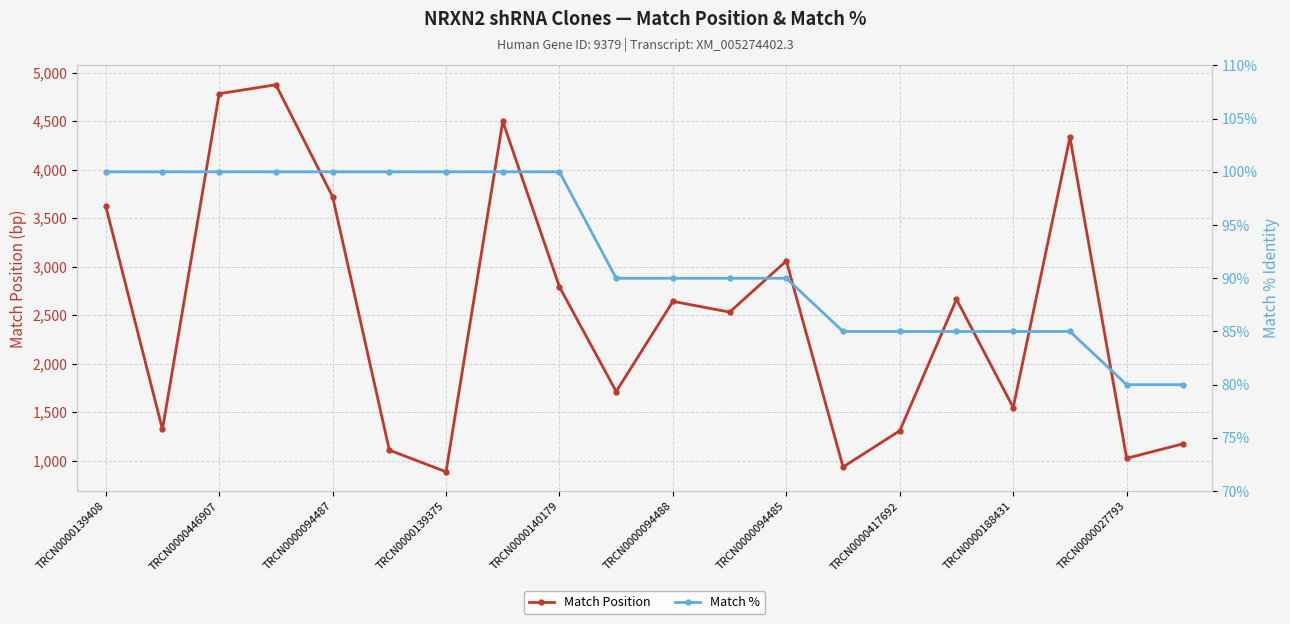

How many interior local valleys does the Match Position series have?

7